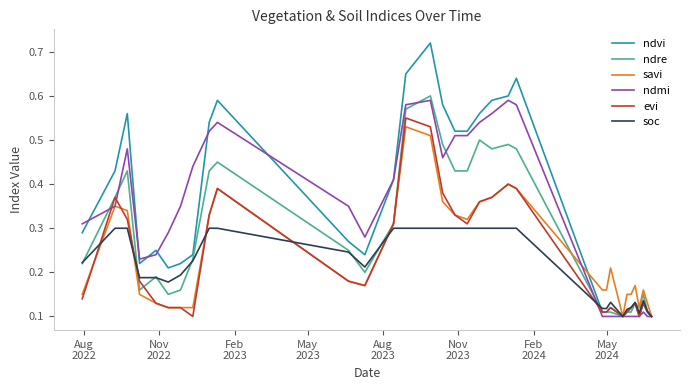

How many lines are shown in the chart?

6